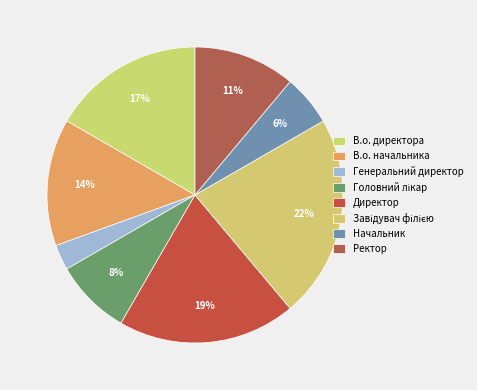

To the nearest percent, what is the difference between the largest and smallest slice percentages?

19%